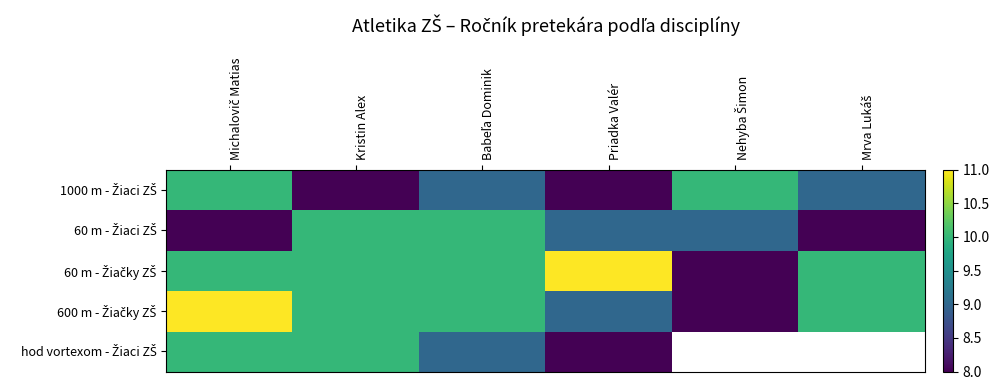

What is the maximum value for 60 m - Žiaci ZŠ?

10.0